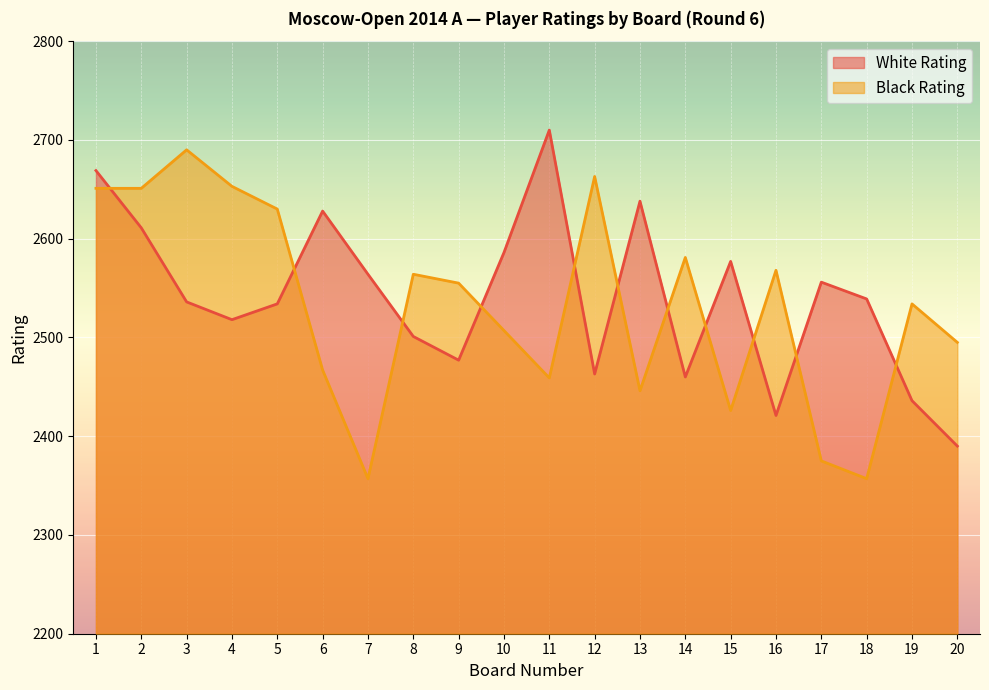

List the series in order of their peak value, highest first.

White Rating, Black Rating